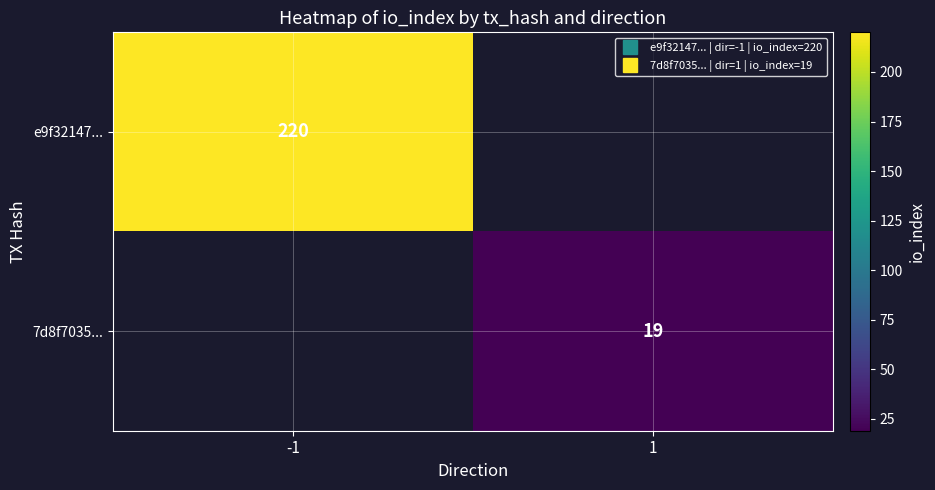

List the series in order of their overall mean, lowest first.

e9f32147..., 7d8f7035...